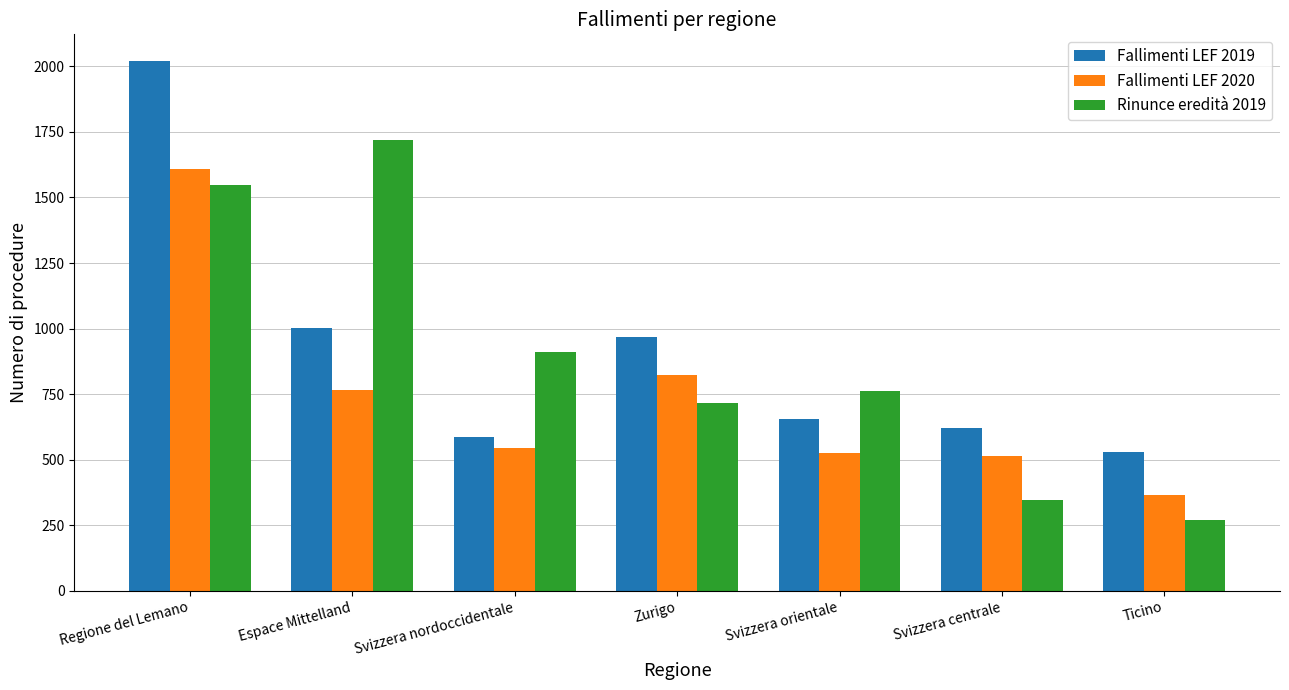

How many bars are there in total?

21